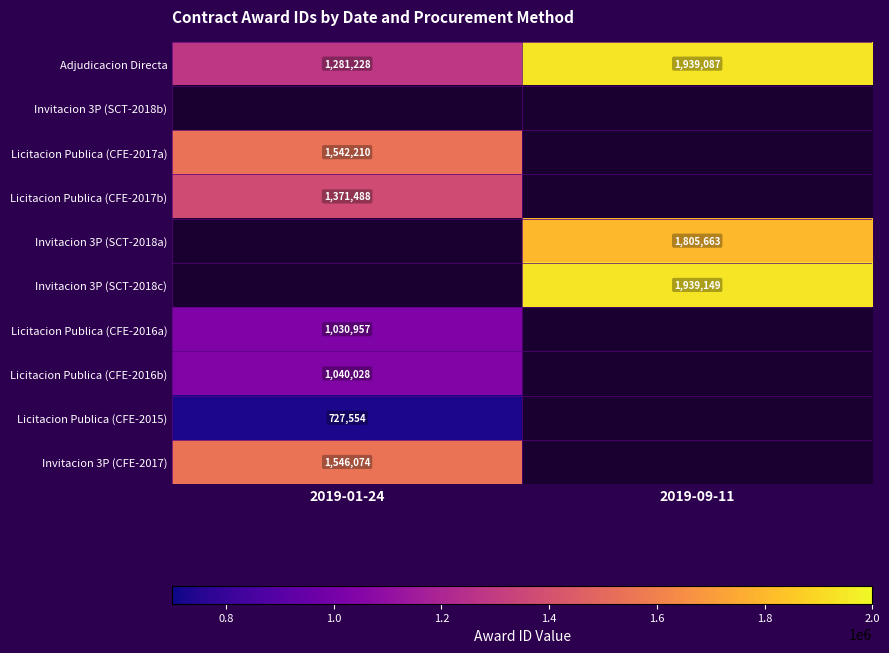

Is it true that Licitacion Publica (CFE-2017a) equals 2185115 at 2019-01-24?

False